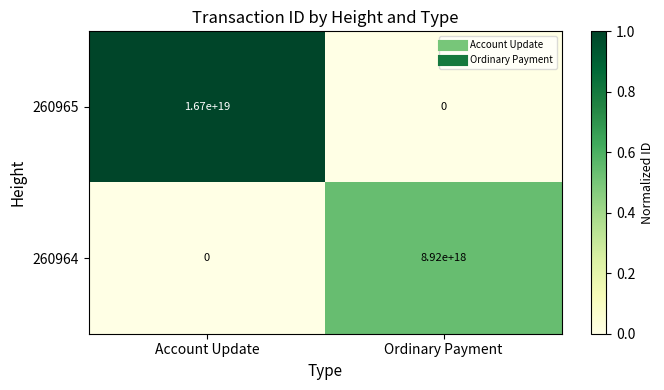

At which label does 260964 reach its minimum?

Account Update